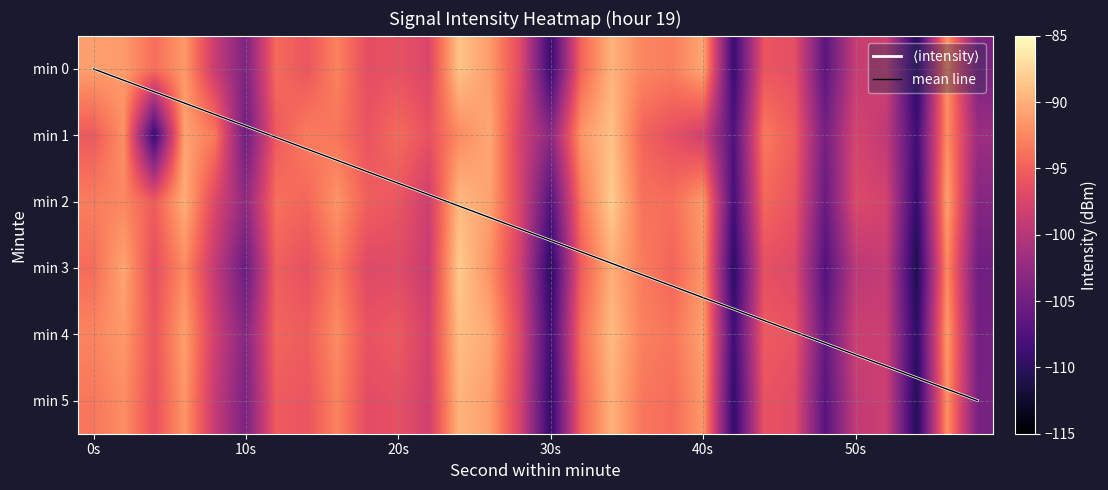

What is the smallest value displayed?

-111.2